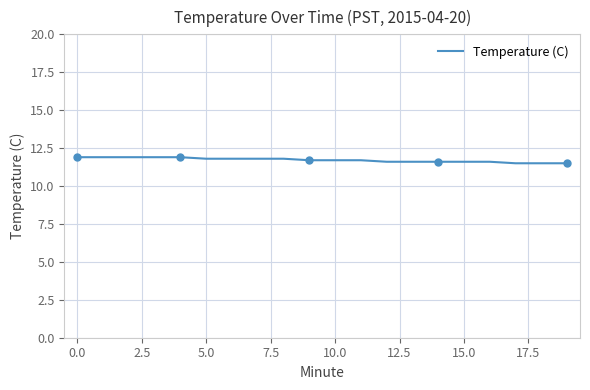

What is the minimum value shown in the chart?

11.5